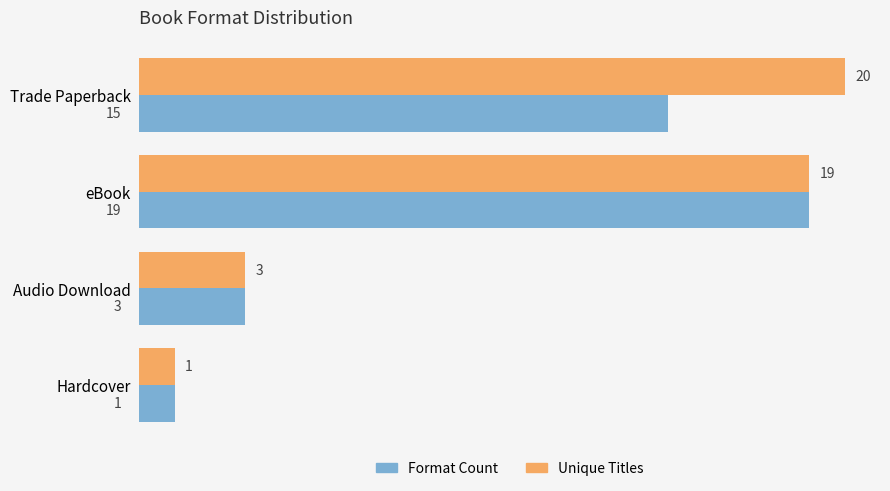

How many series are shown in this chart?

2